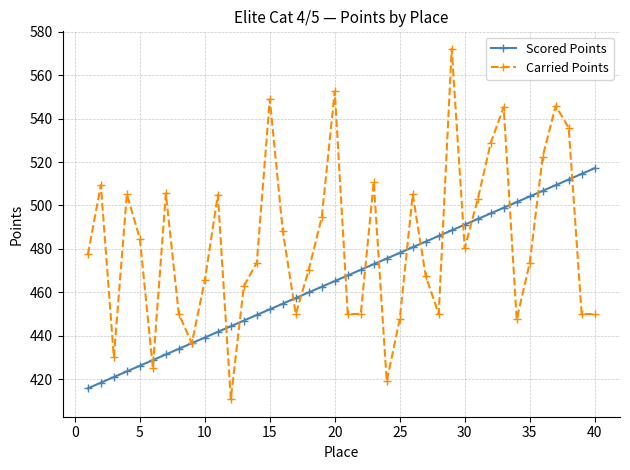

List the series in order of their overall mean, highest first.

Carried Points, Scored Points